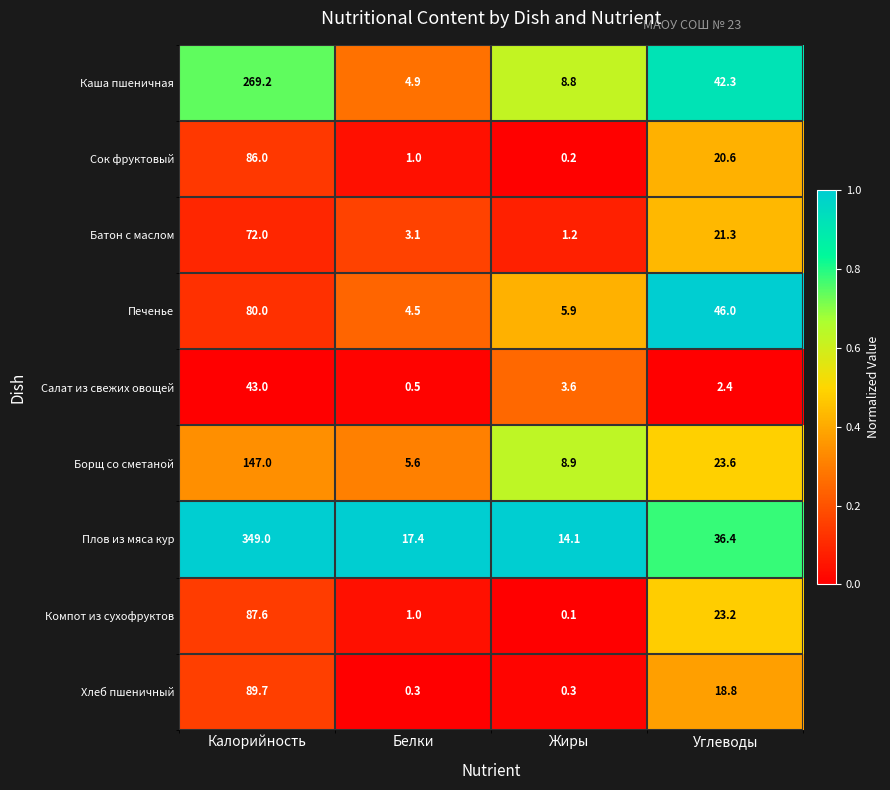

List the series in order of their peak value, highest first.

Плов из мяса кур, Каша пшеничная, Борщ со сметаной, Хлеб пшеничный, Компот из сухофруктов, Сок фруктовый, Печенье, Батон с маслом, Салат из свежих овощей